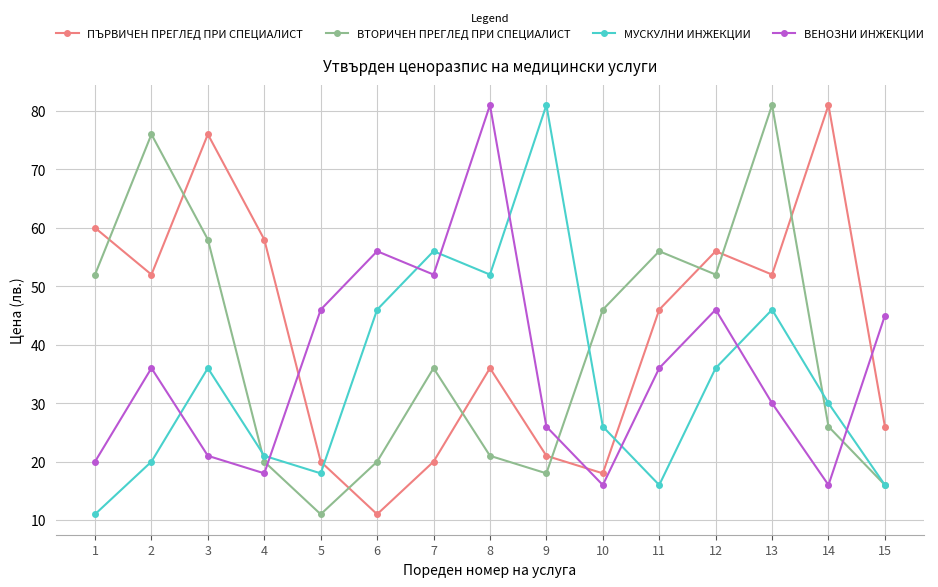

What is the value of the МУСКУЛНИ ИНЖЕКЦИИ point at the 3rd from the left?

36